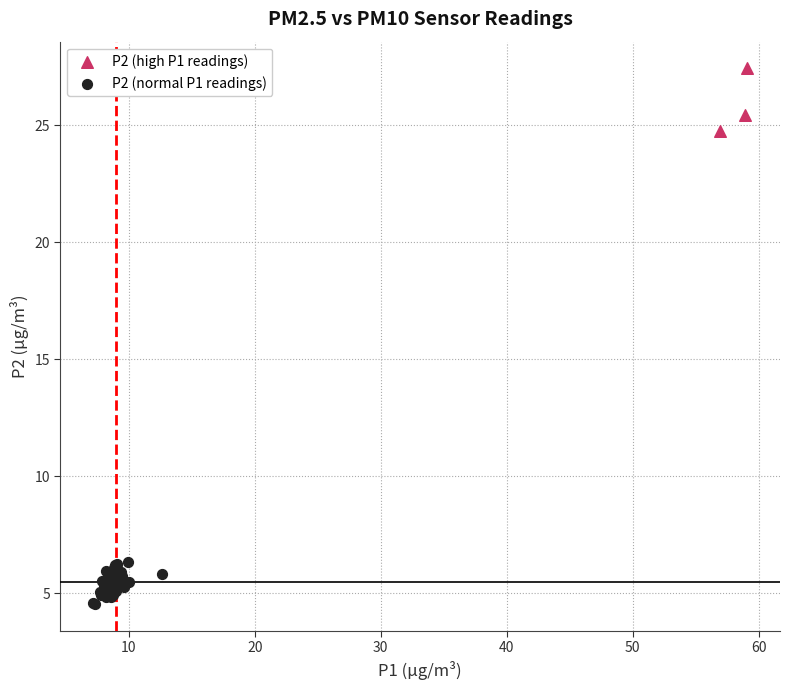

Which series contains the highest Y value?

P2 (high P1 readings)